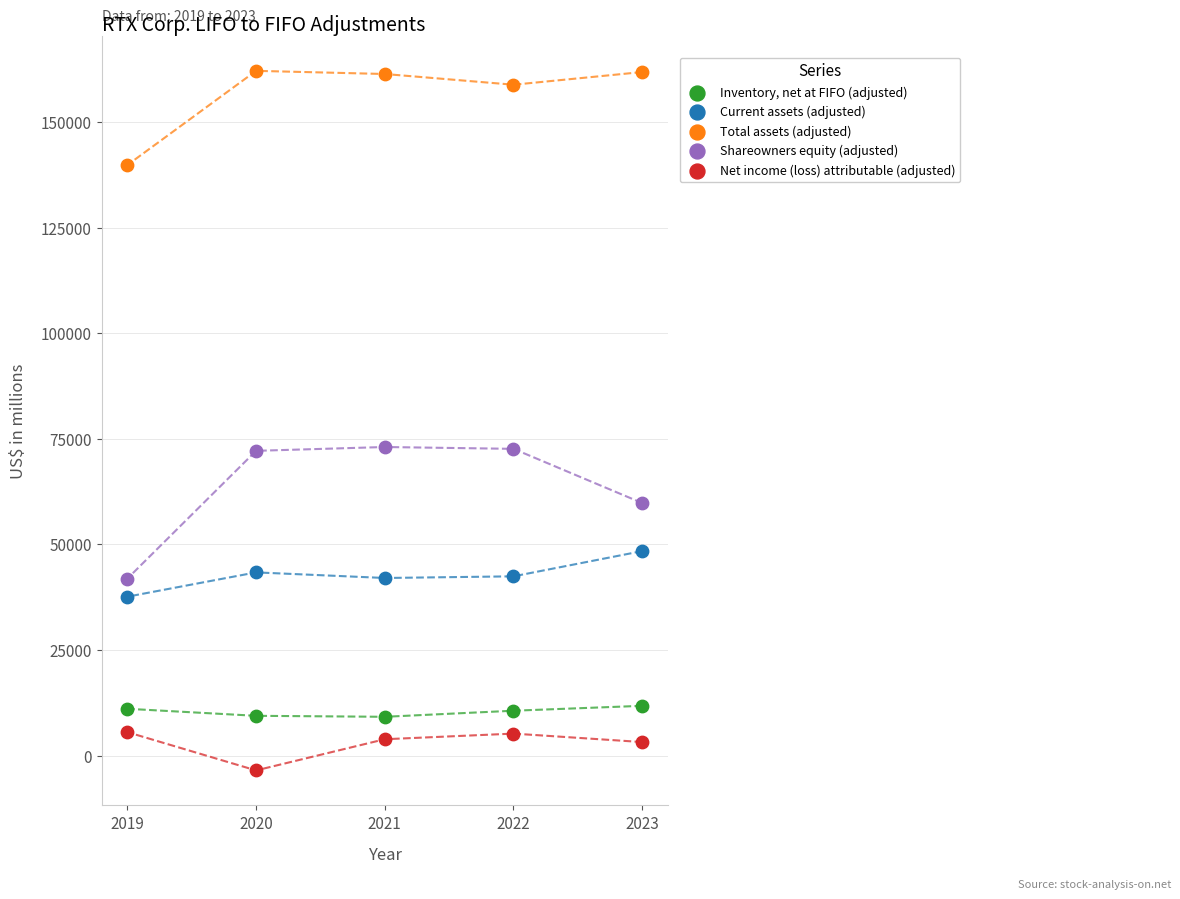

Which series has the widest spread of Y values?

Shareowners equity (adjusted)